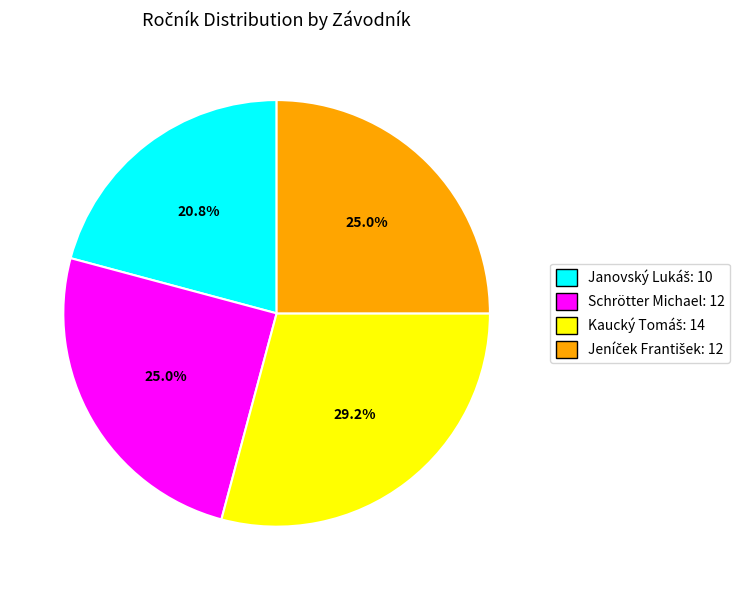

Is there a majority slice in this chart?

No